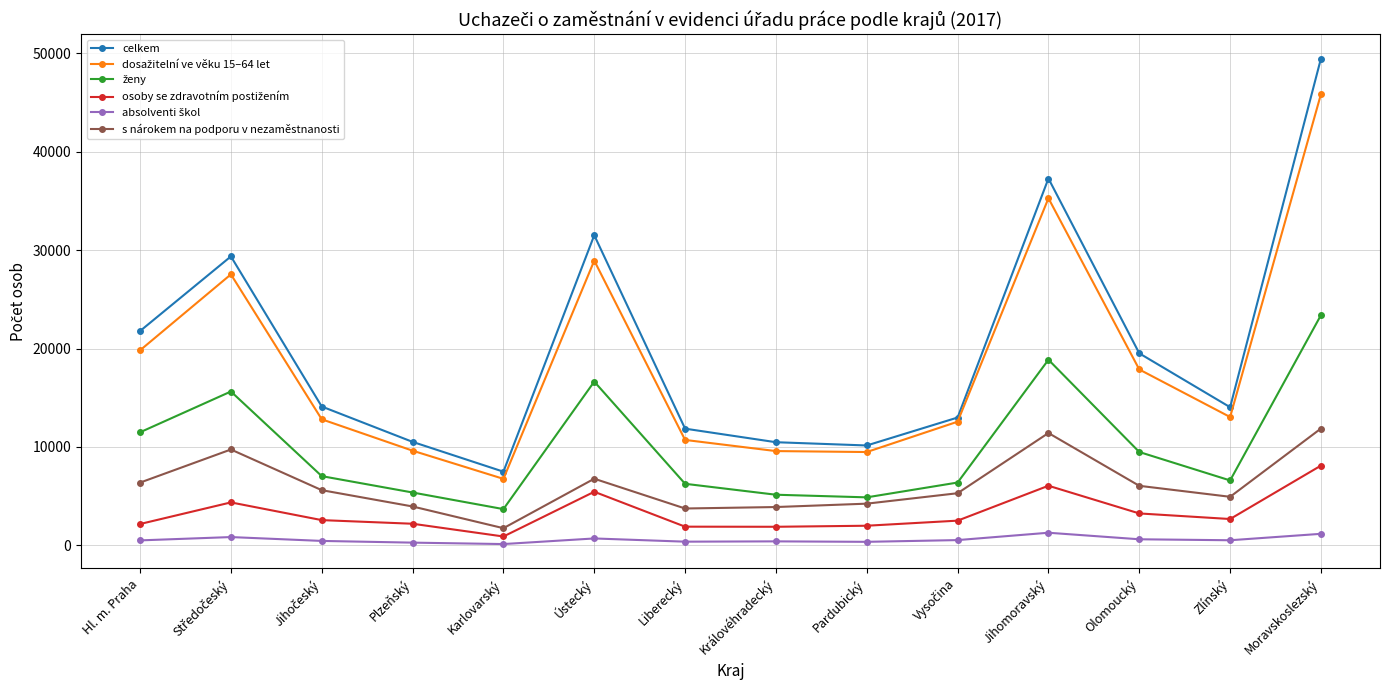

What position from the right is Jihomoravský?

4